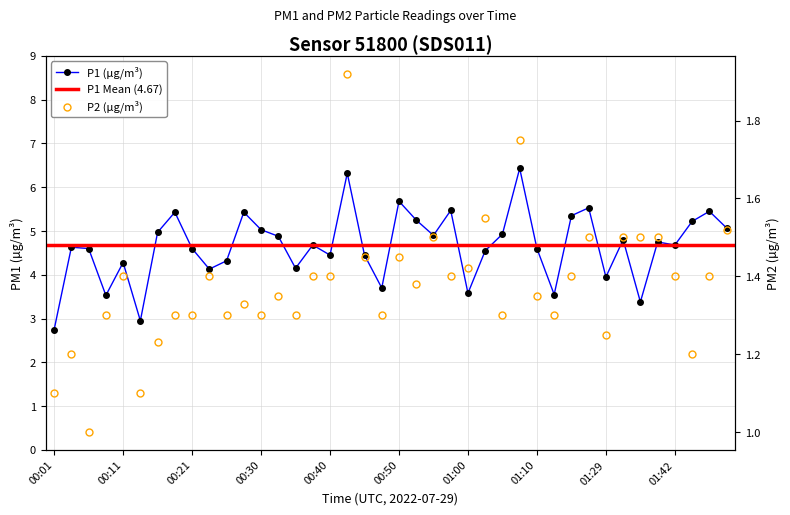

Is it true that P2 equals 2.0 at 00:38?

False